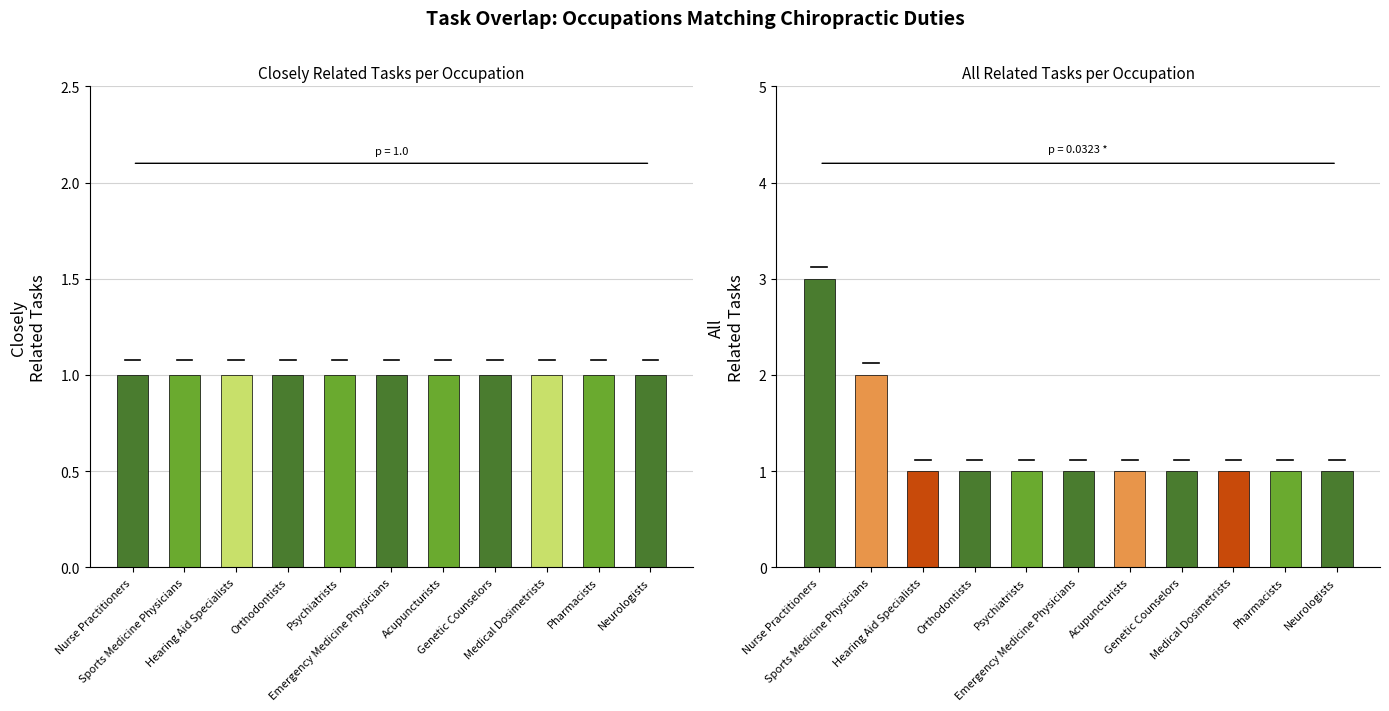

The value of Closely Related Tasks at Genetic Counselors is 1. True or false?

True